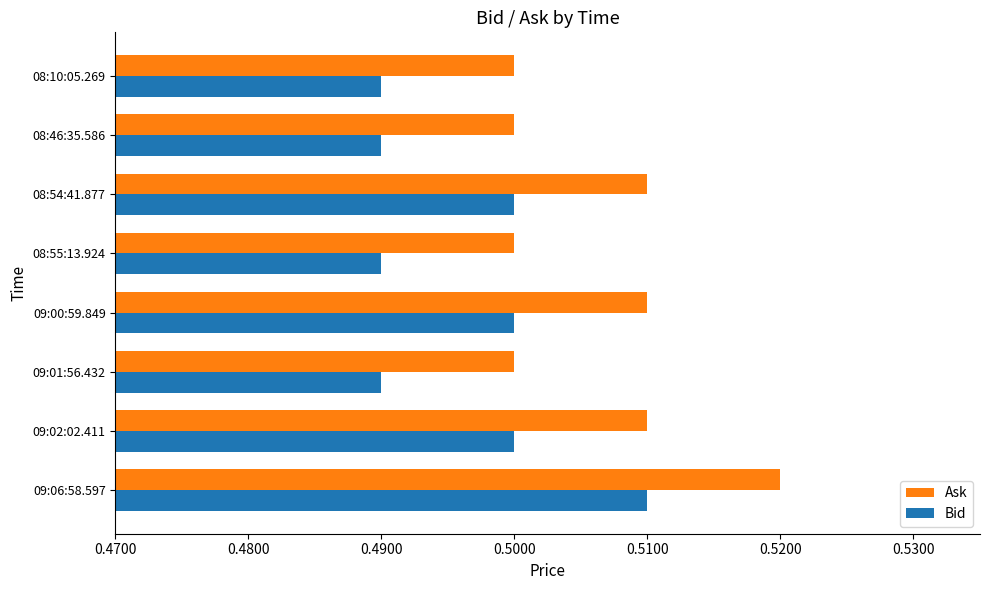

What is the sum of the Bid values at 08:46:35.586 and 09:06:58.597?

1.0